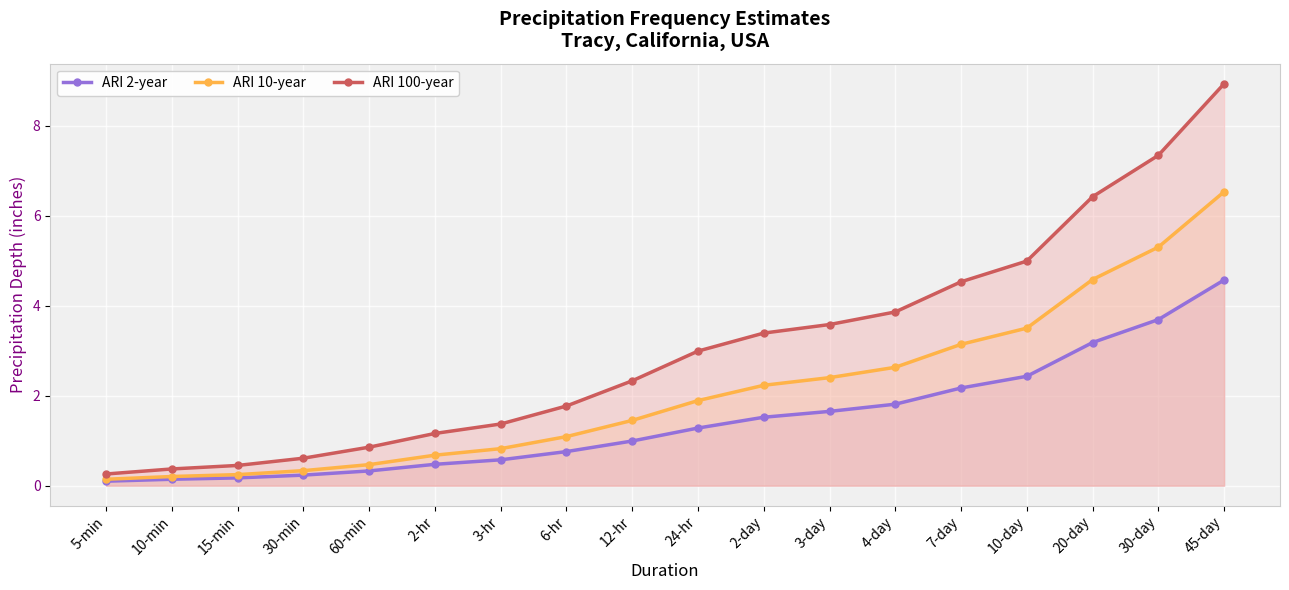

The ARI 100-year series shows 0.8 at 30-min. True or false?

False